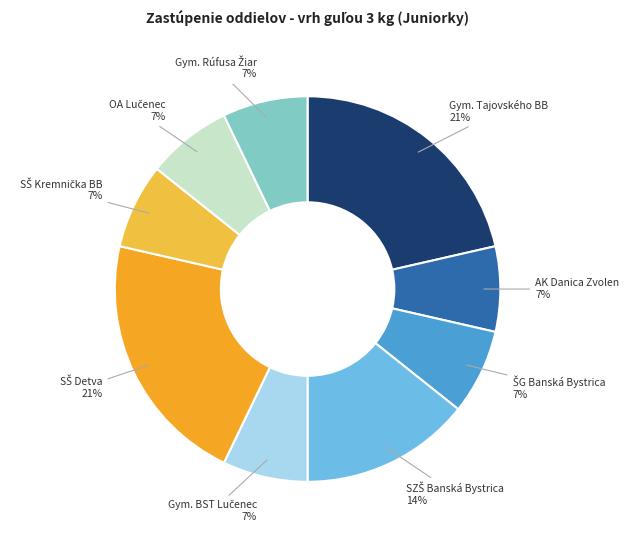

How many segments does this pie chart have?

9